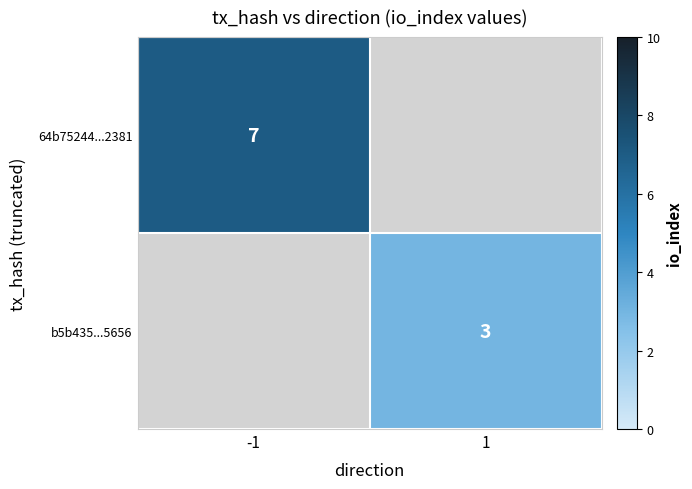

Is the value of 64b75244...2381 at -1 greater than the value of b5b435...5656 at 1?

Yes